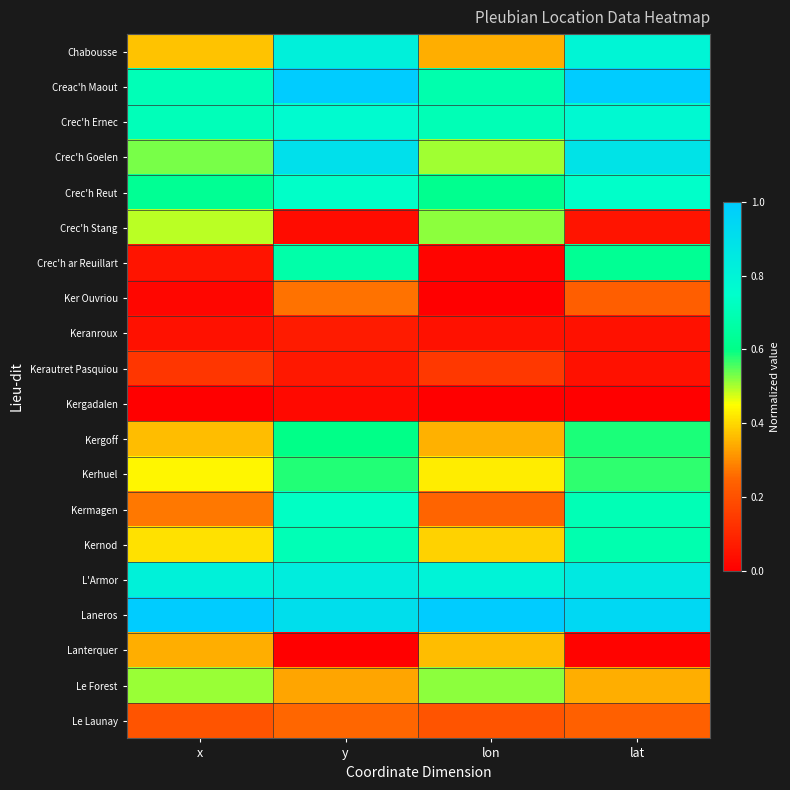

At how many categories does at least one series exceed 0?

4